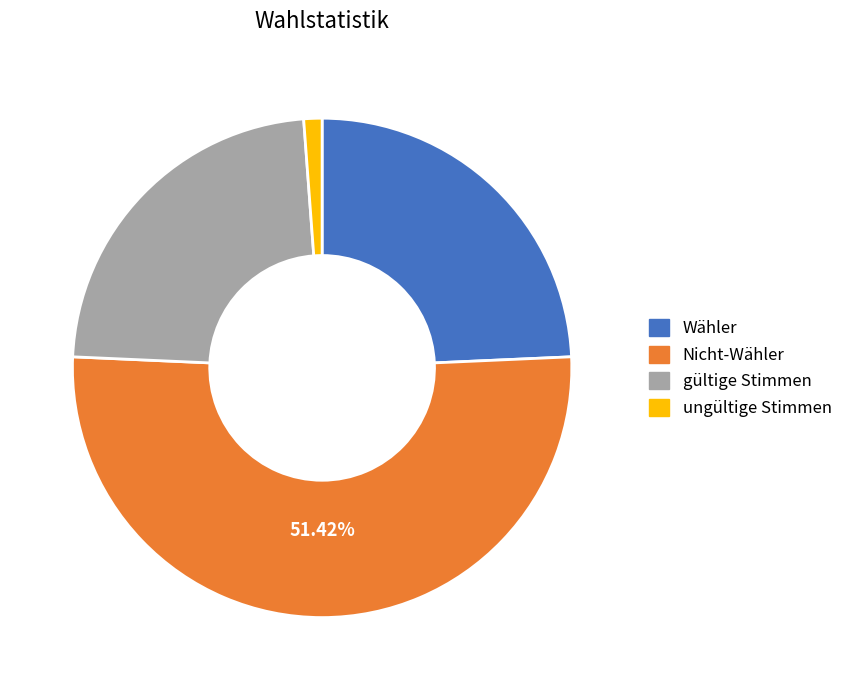

True or false: ungültige Stimmen accounts for 16% of the total.

False